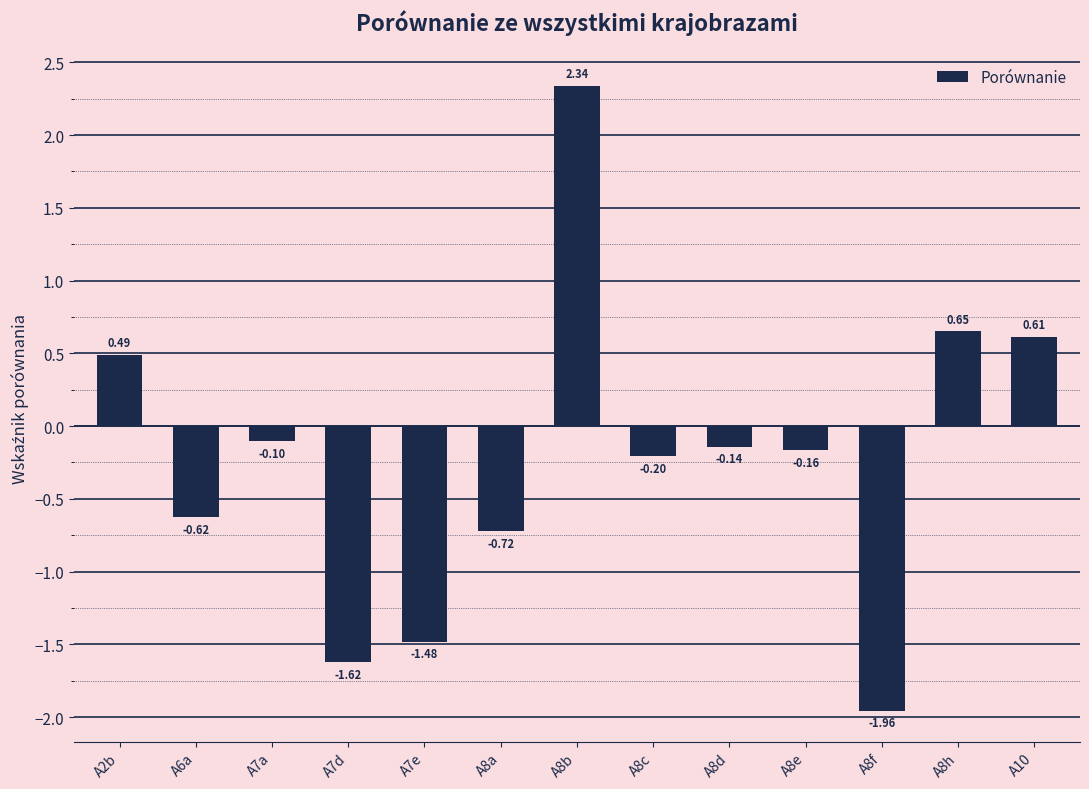

What is the difference between the maximum and minimum values?

4.3